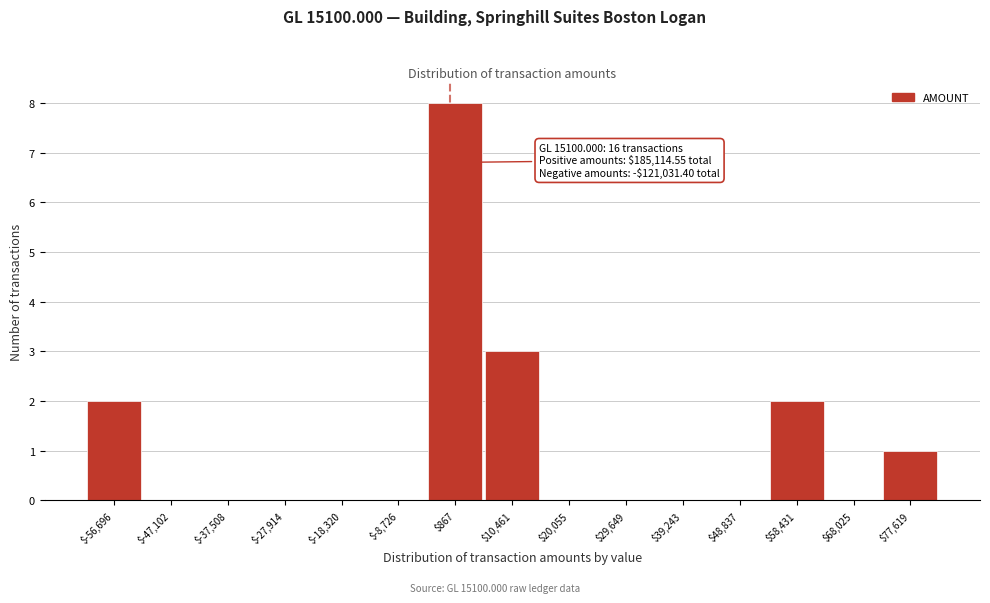

Which range on the x-axis has the tallest bar?

-4000 to 6000